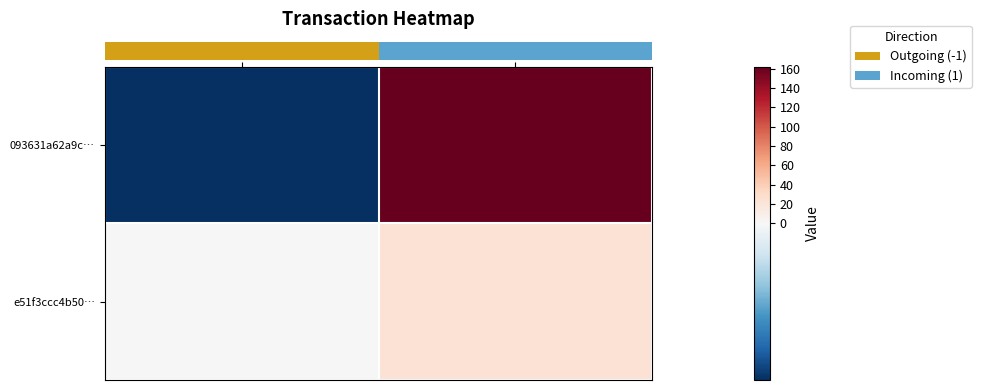

Which series changed the most between direction and io_index?

row_0